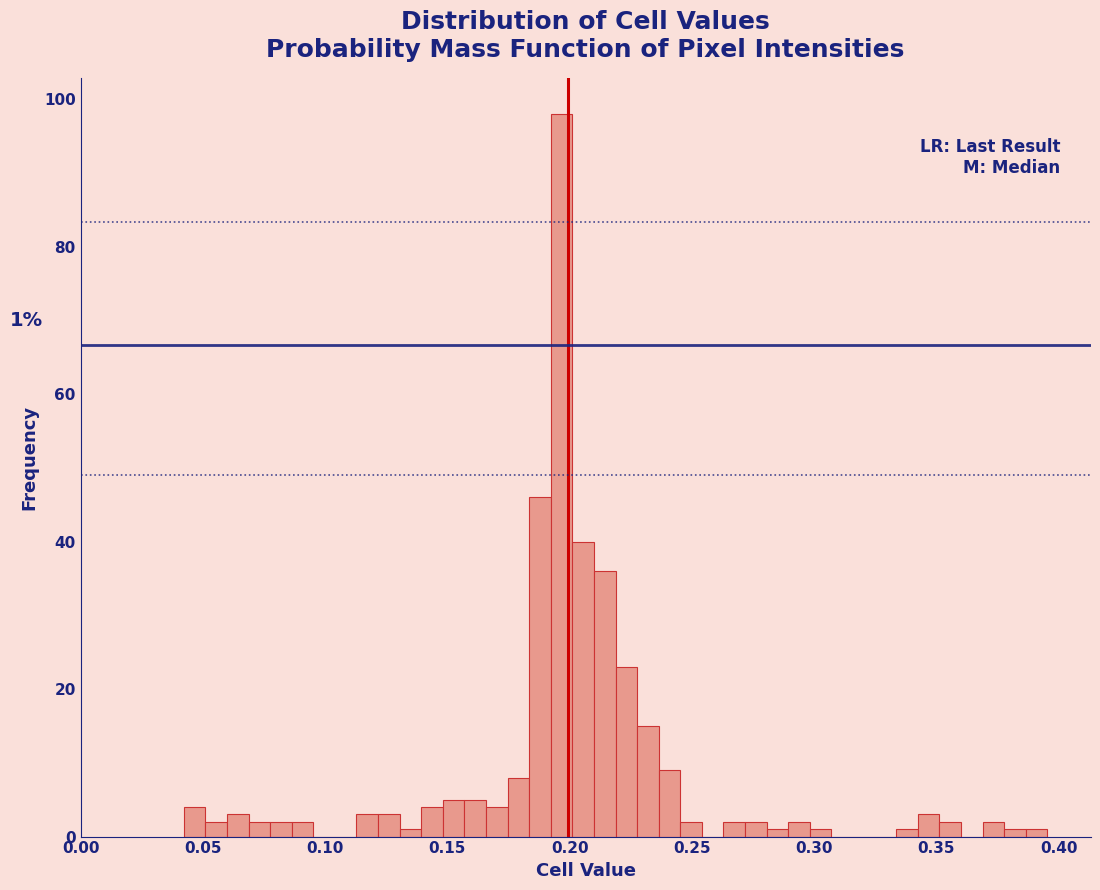

Read against the x-axis, roughly where is the centre of the tallest bar?

0.195